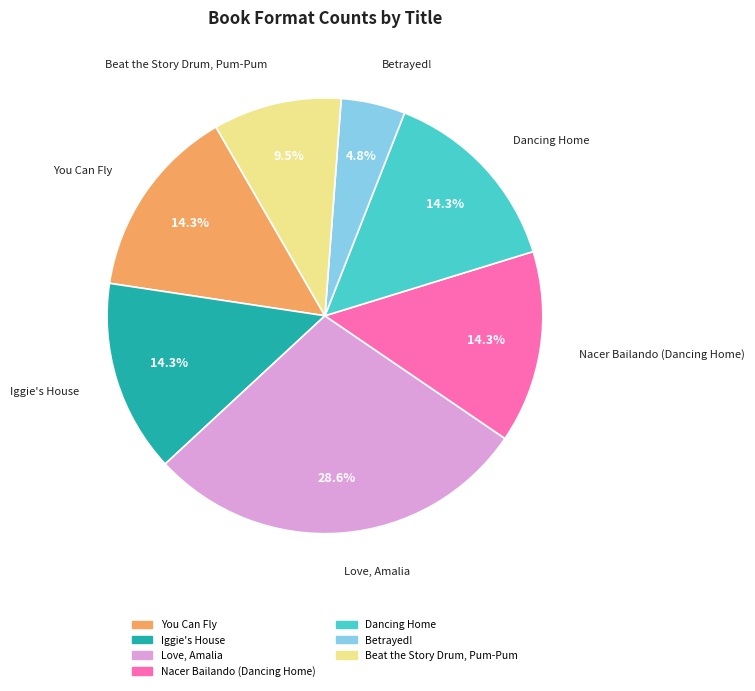

True or false: You Can Fly accounts for 14% of the total.

True